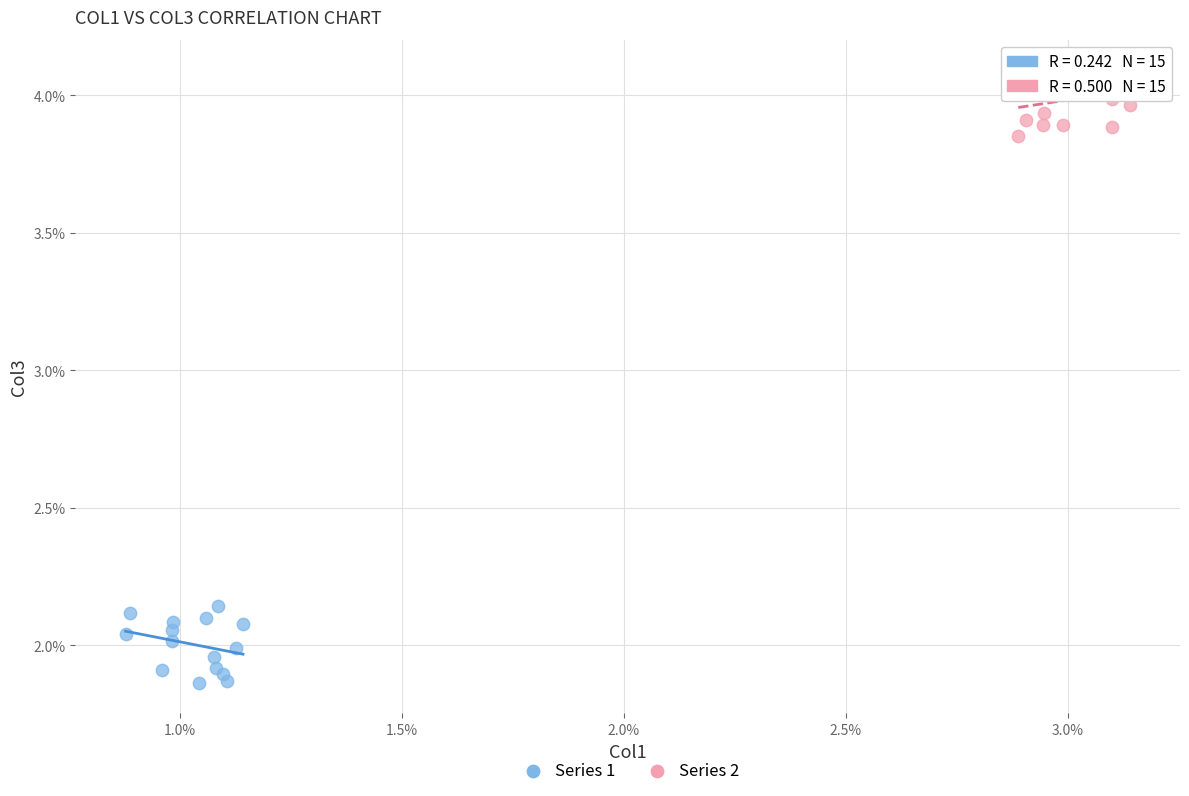

Which series reaches the maximum Y coordinate?

Series 2